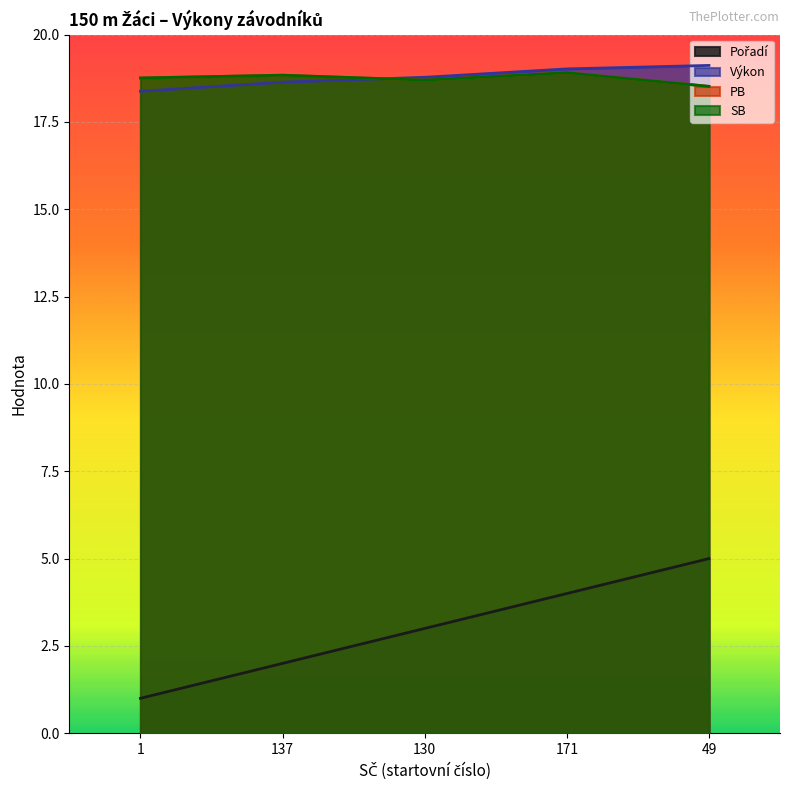

Reading right to left, what are all the values shown in this chart?

Pořadí: 5.0	4.0	3.0	2.0	1.0
Výkon: 19.1	19.0	18.8	18.6	18.4
PB: 18.5	18.9	18.7	18.8	18.8
SB: 18.5	18.9	18.7	18.8	18.8